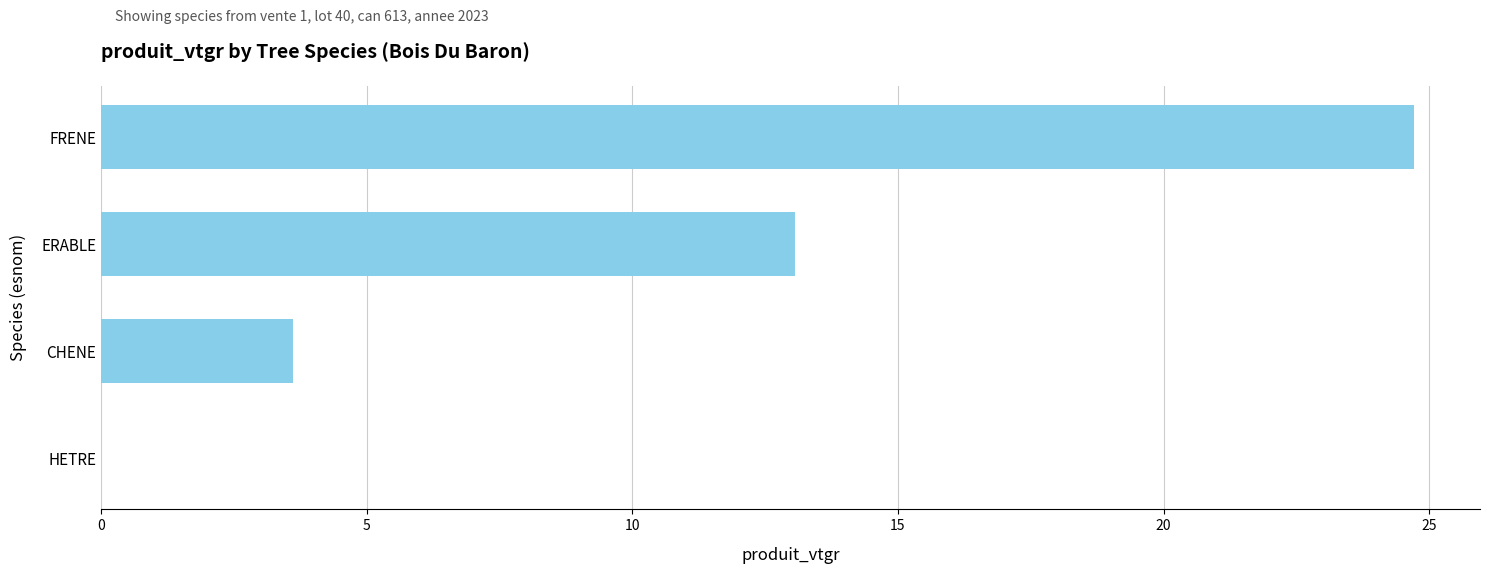

True or false: the data shows 19.0 at ERABLE.

False